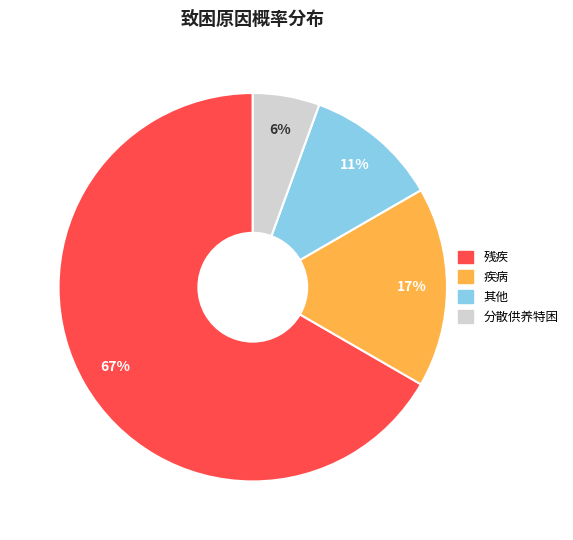

What percentage is the 疾病 slice, to the nearest percent?

17%